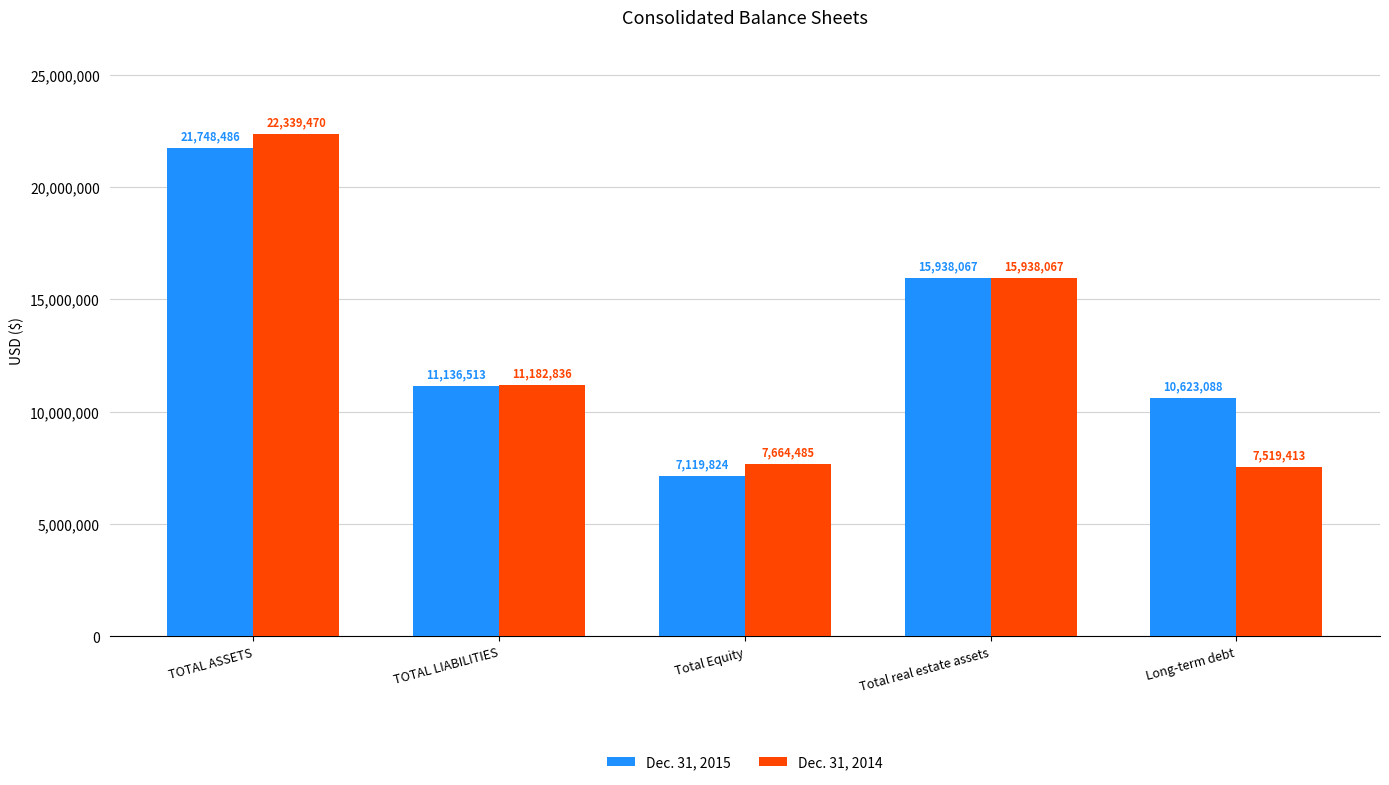

Count the number of data series in this chart.

2